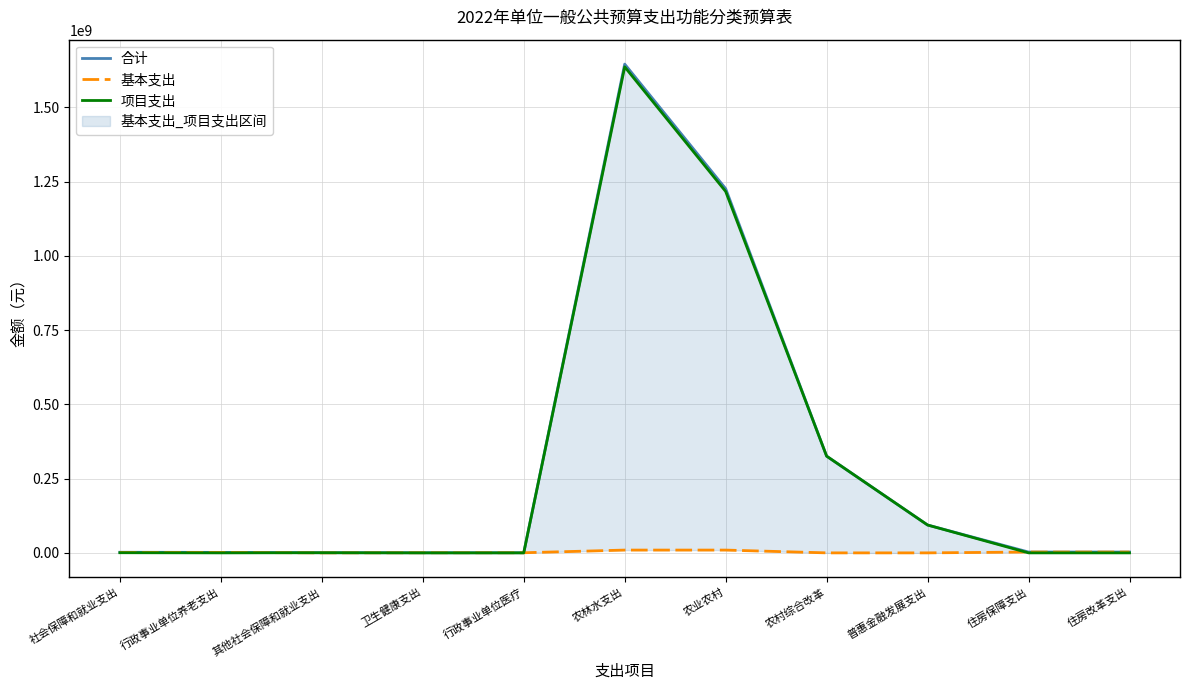

Is the value of 项目支出 at 普惠金融发展支出 greater than the value of 合计 at 行政事业单位养老支出?

Yes